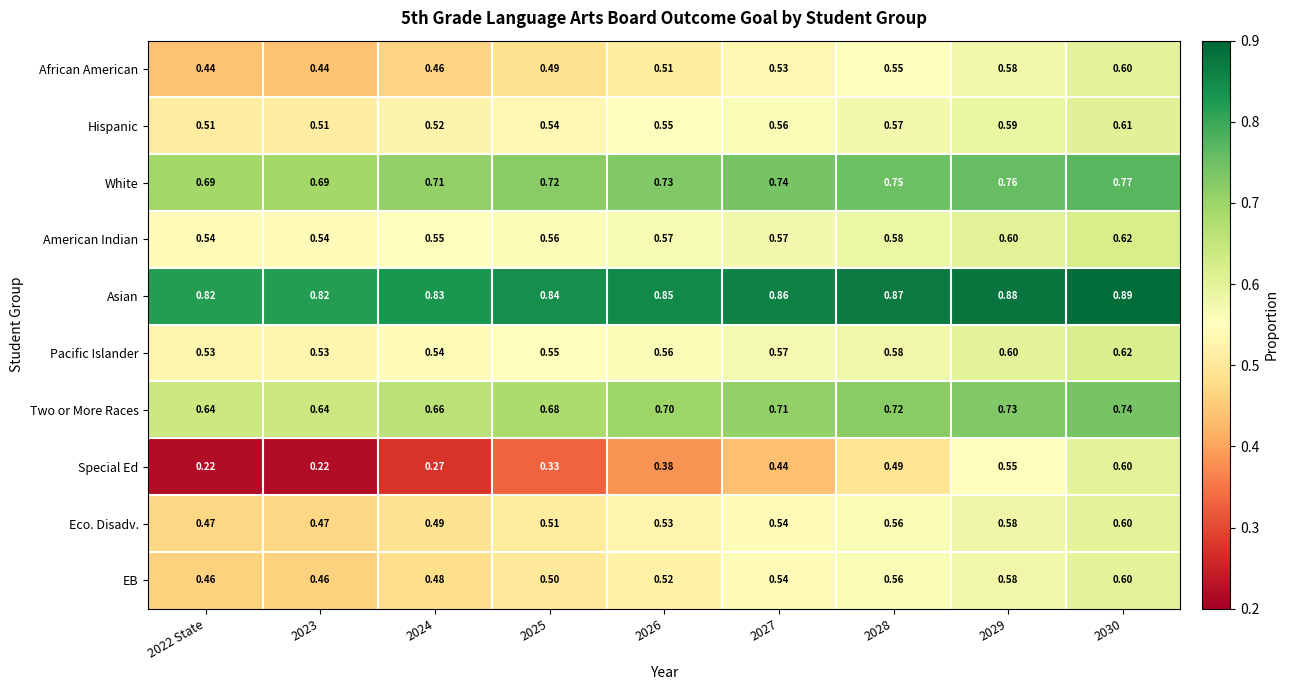

Is the value of Special Ed at 2027 greater than the value of Pacific Islander at 2027?

No